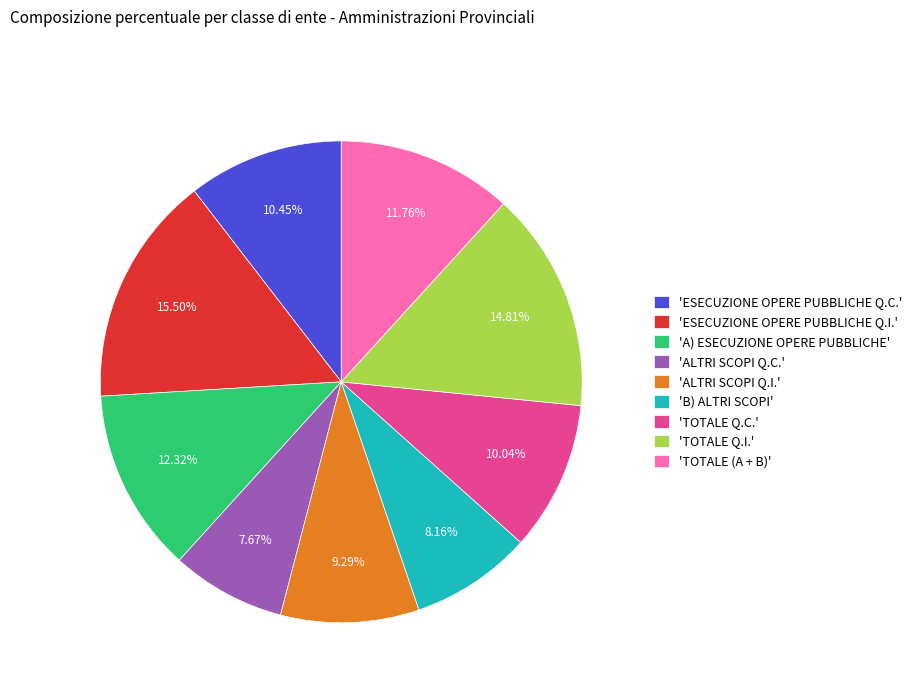

Is there any slice that represents more than half of the pie?

No